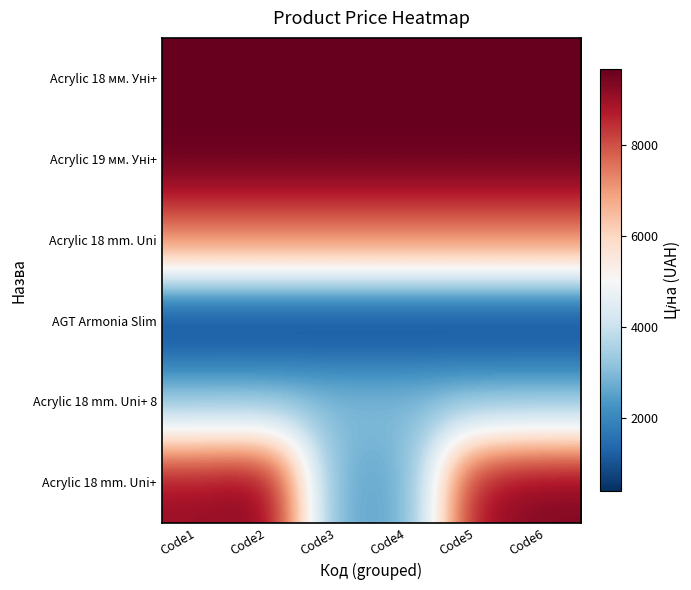

Count the number of data series in this chart.

6